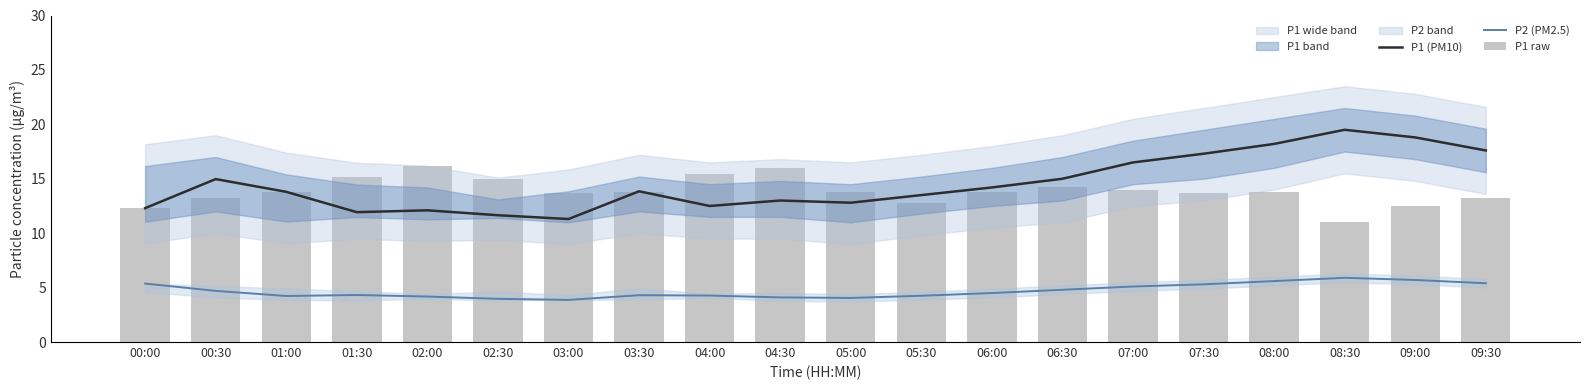

What is the difference between the second highest and second lowest values in the P1 raw series?

3.6